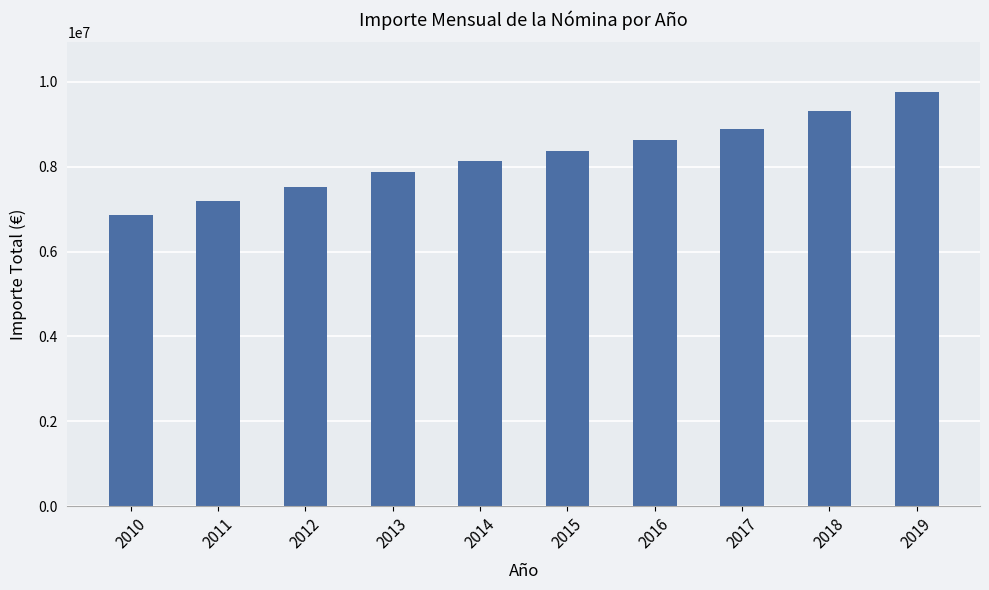

Rank the categories by value from lowest to highest.

2010, 2011, 2012, 2013, 2014, 2015, 2016, 2017, 2018, 2019